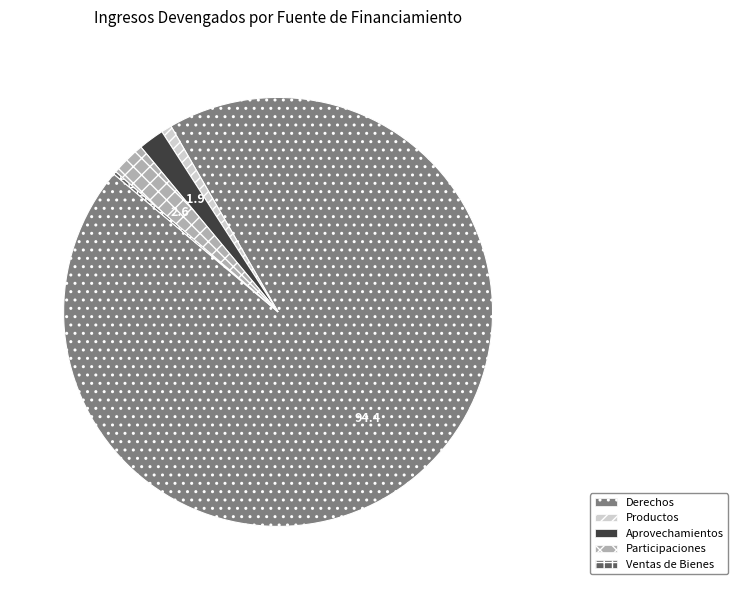

Which category accounts for the majority?

Derechos